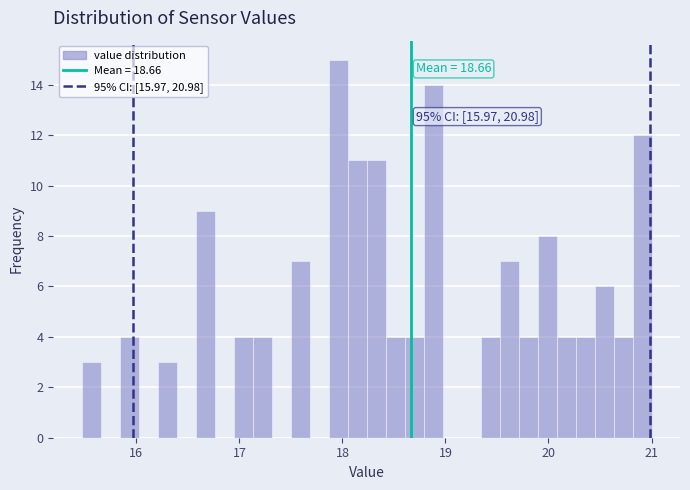

Read against the x-axis, roughly where is the centre of the tallest bar?

18.0